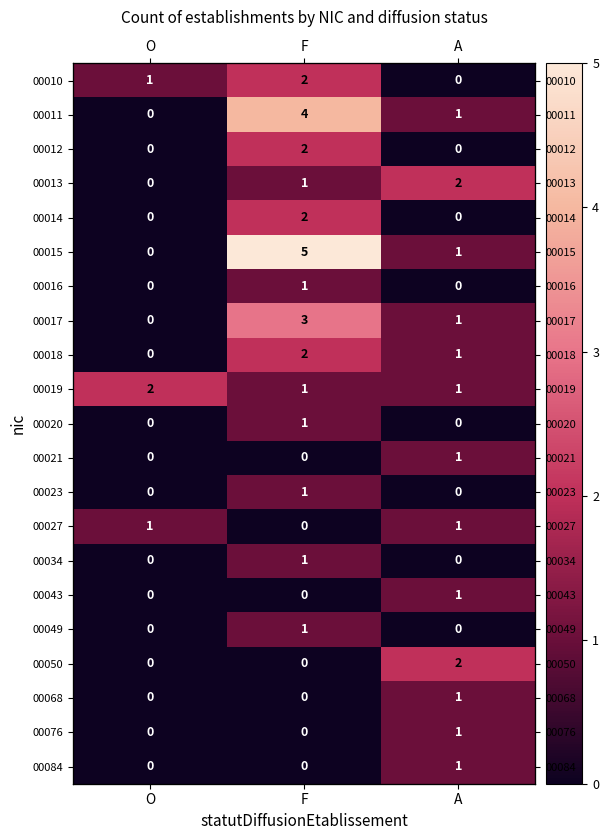

List the series in order of their peak value, lowest first.

00016, 00020, 00021, 00023, 00027, 00034, 00043, 00049, 00068, 00076, 00084, 00010, 00012, 00013, 00014, 00018, 00019, 00050, 00017, 00011, 00015